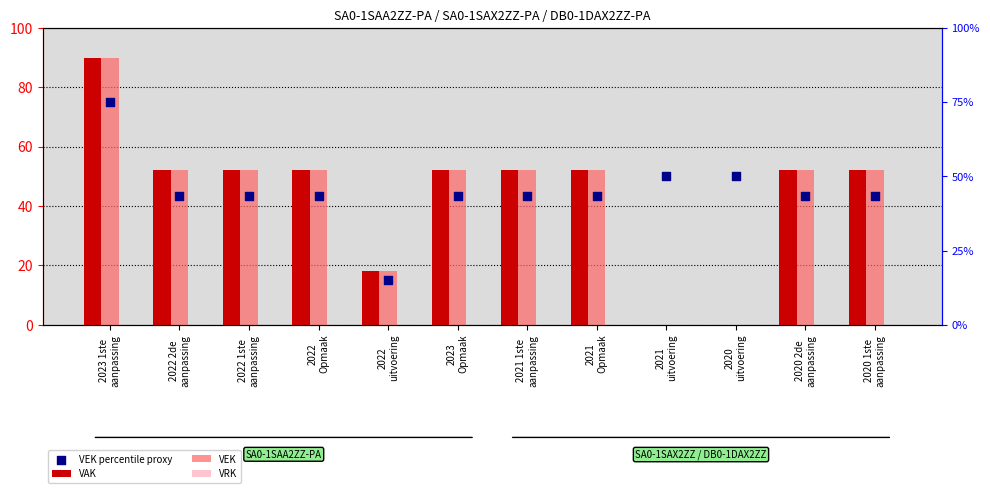

Which series has the largest Y range (max minus min)?

VAK